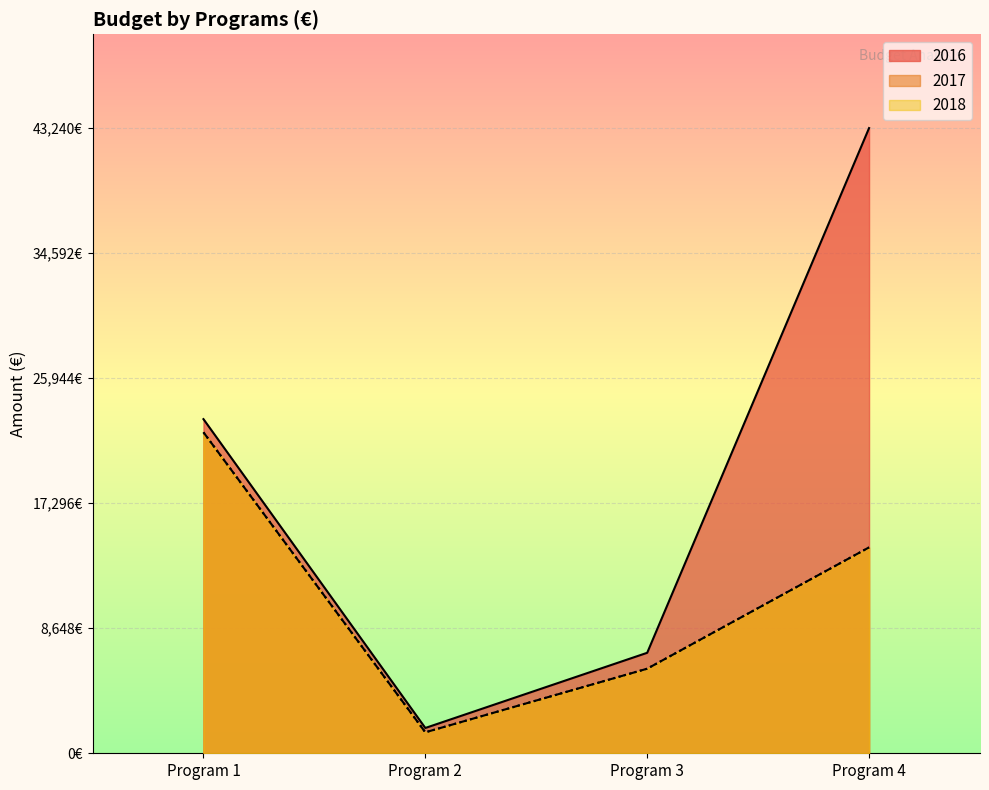

True or false: 2018 and 2017 cross at least once.

False